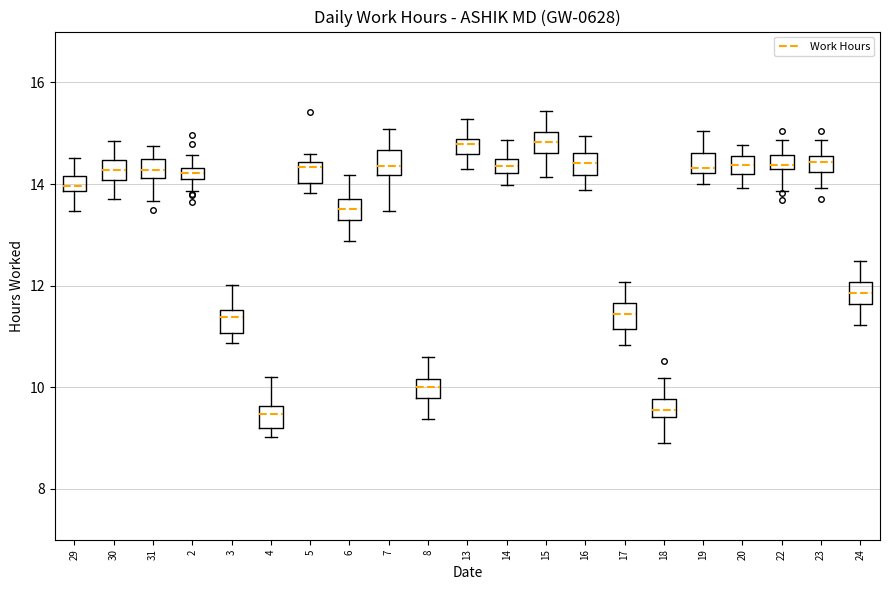

Where does the median line of the box at x = 15 sit on the y-axis? The values are not printed on the chart, so give them approximately, as read against the axis.

14.8